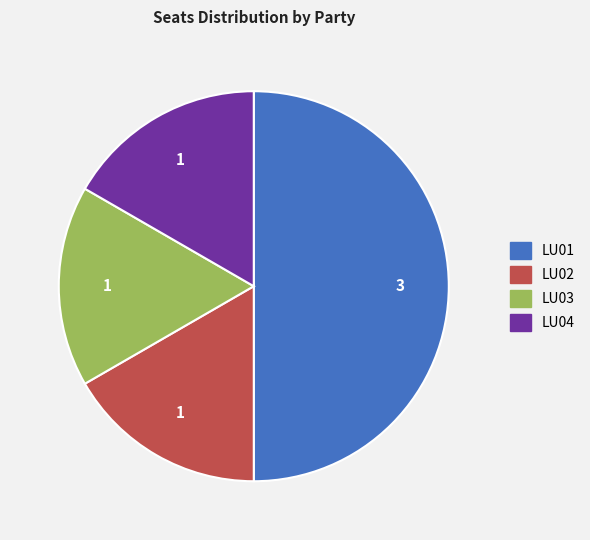

True or false: LU02 accounts for 26% of the total.

False